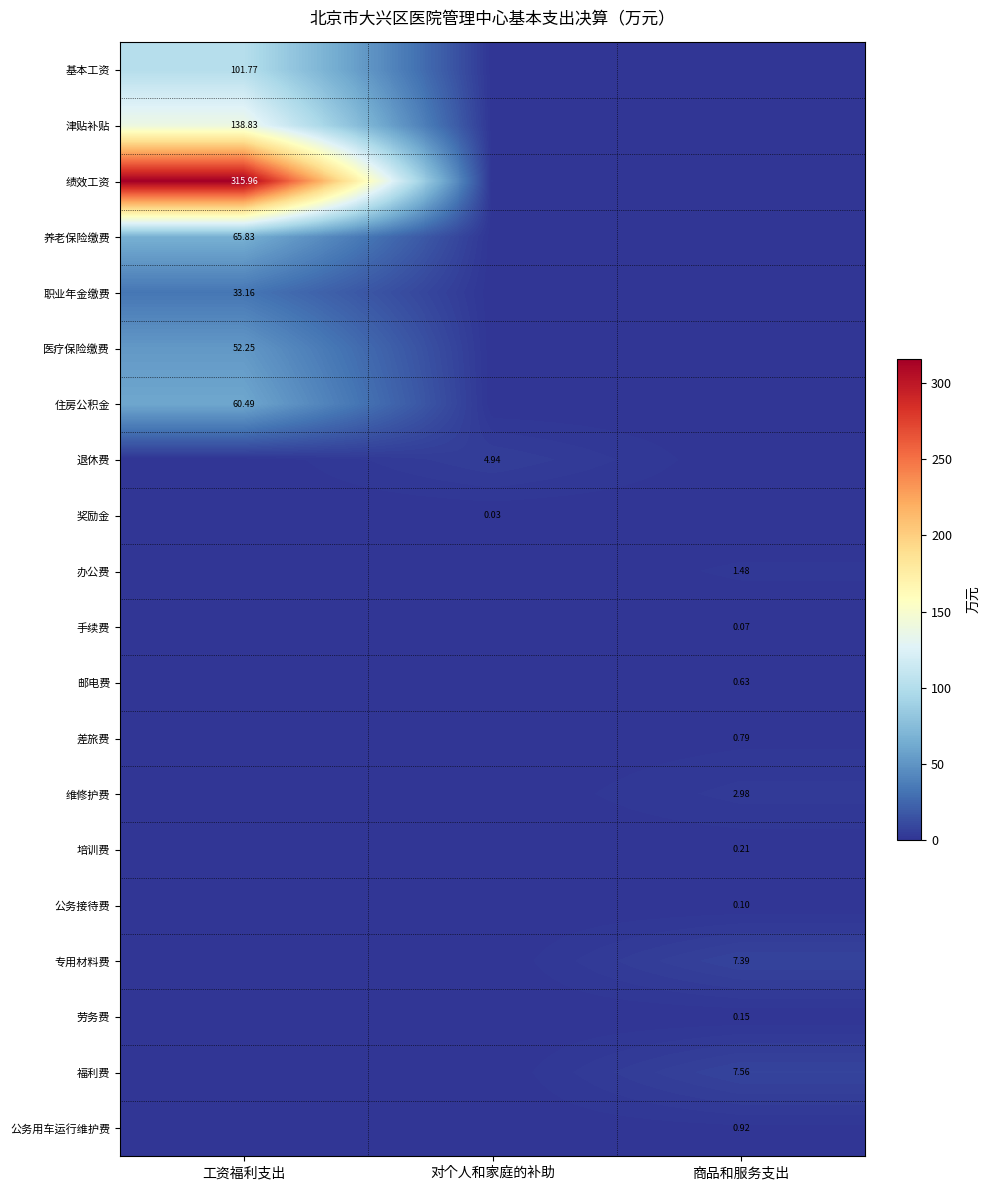

Between 工资福利支出 and 对个人和家庭的补助, which series saw the biggest shift?

绩效工资